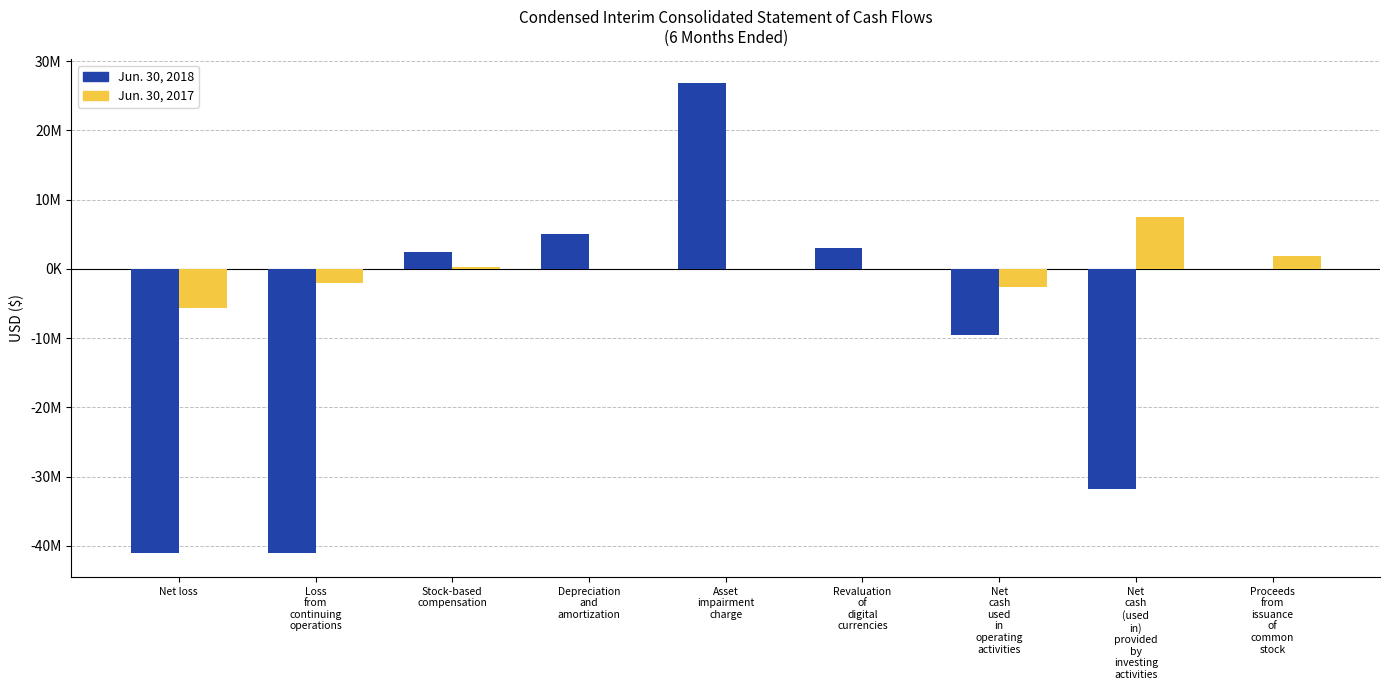

What position from the right is Net
cash
used
in
operating
activities?

3